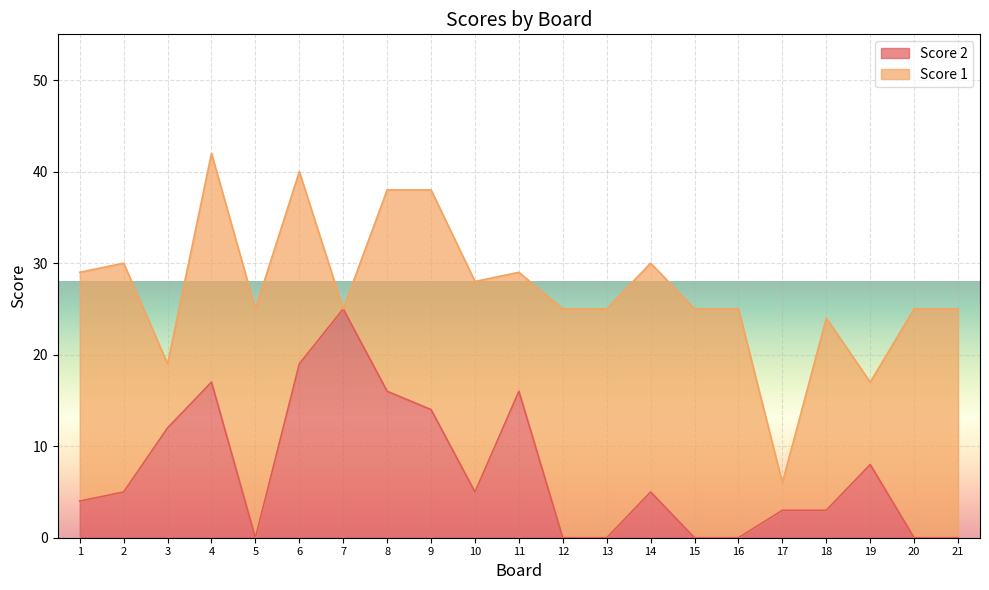

The value of Score 2 at 14 is 3. True or false?

False